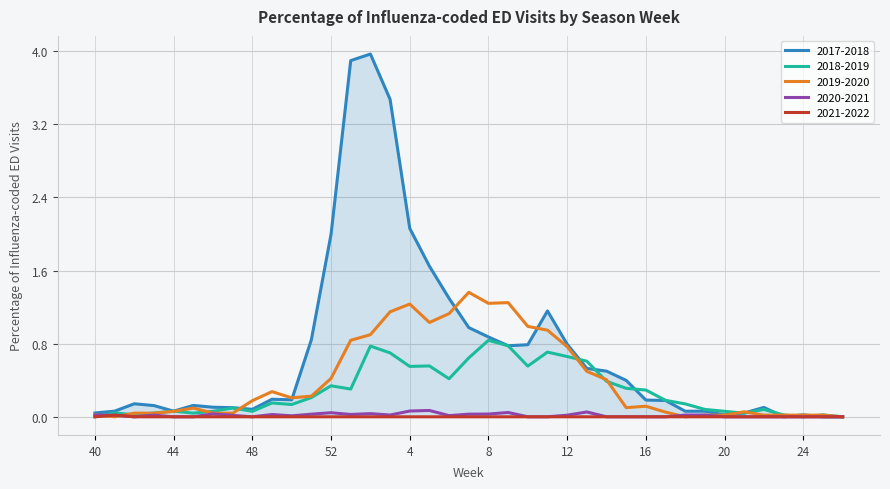

Rank the series by their maximum value, from highest to lowest.

2017-2018, 2019-2020, 2018-2019, 2020-2021, 2021-2022